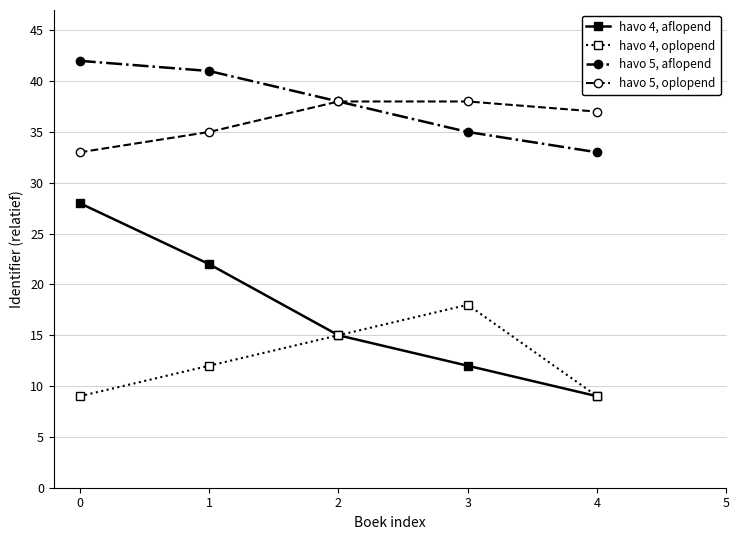

What is the maximum value shown in the chart?

42